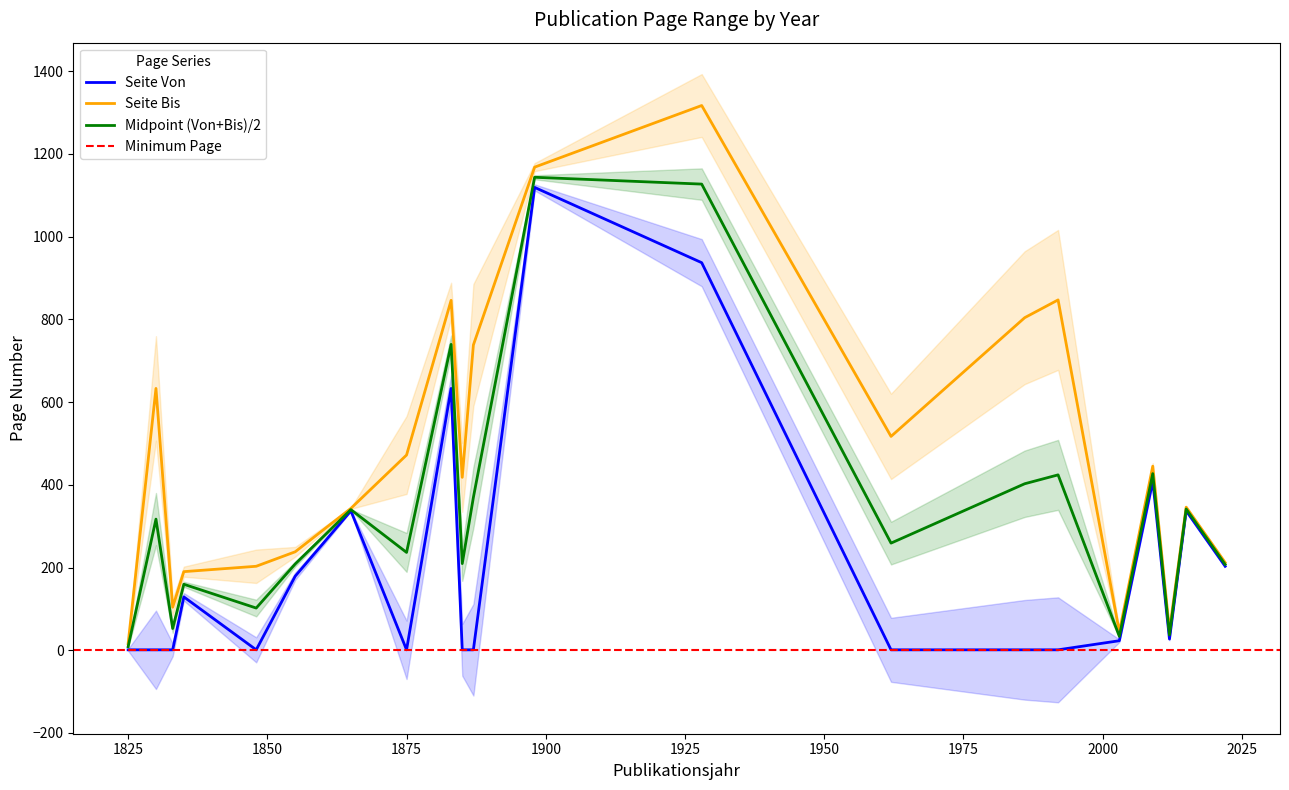

What is the sum of the Seite Bis values at 1835 and 1962?

707